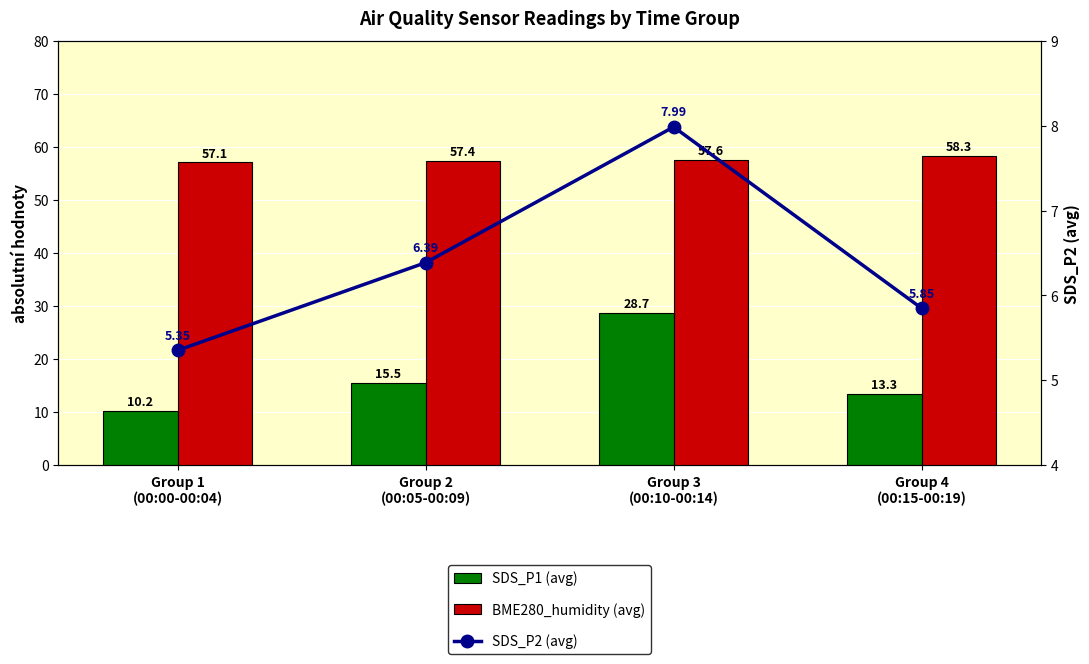

Which series changed the most between Group 3
(00:10-00:14) and Group 4
(00:15-00:19)?

SDS_P1 (avg)